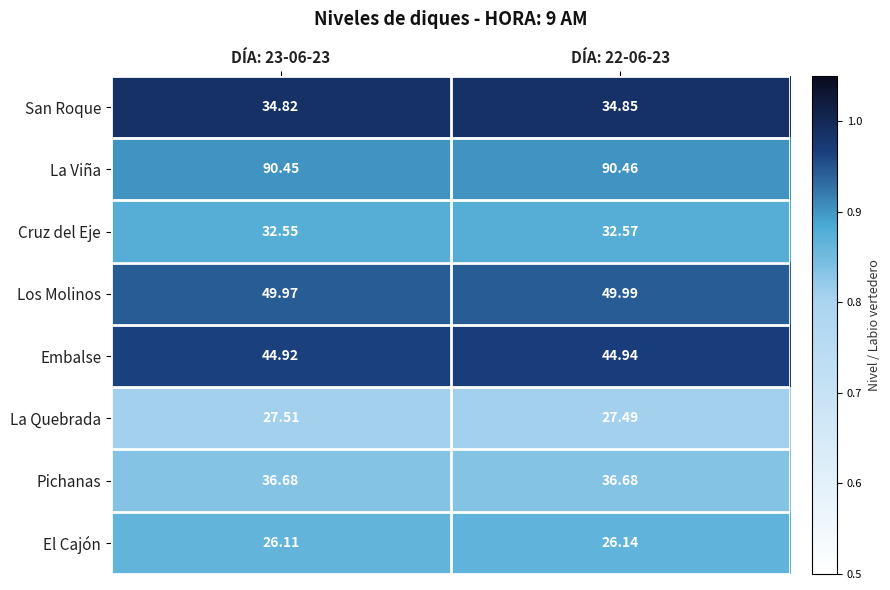

Rank the series at DÍA: 23-06-23 from lowest to highest value.

El Cajón, La Quebrada, Cruz del Eje, San Roque, Pichanas, Embalse, Los Molinos, La Viña